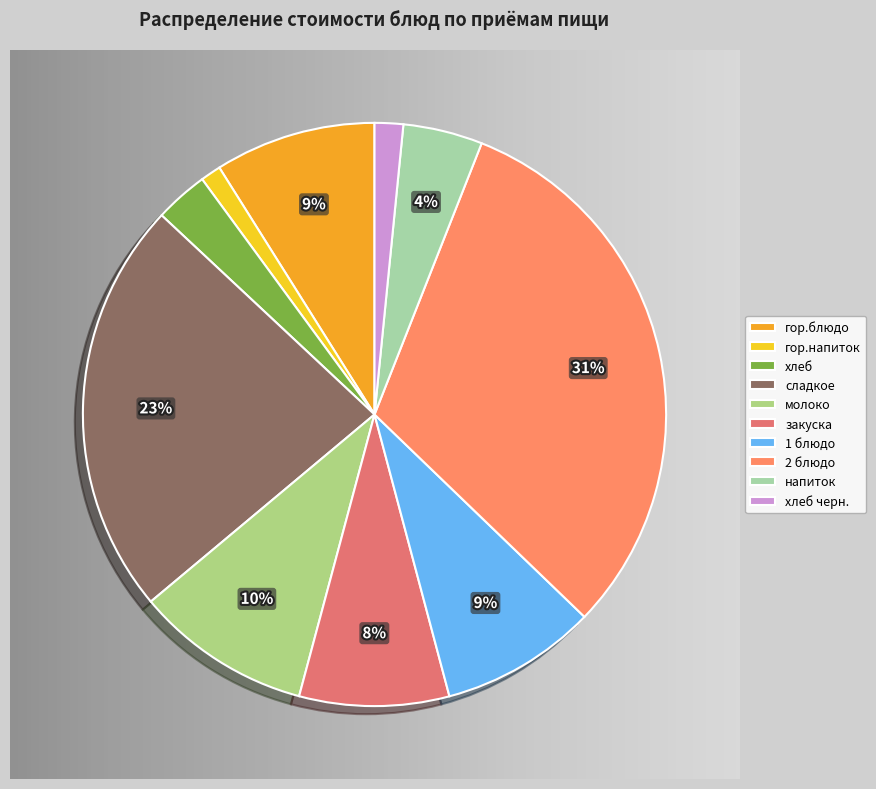

What portion of the pie excludes хлеб черн. (Обед)?

98.4%